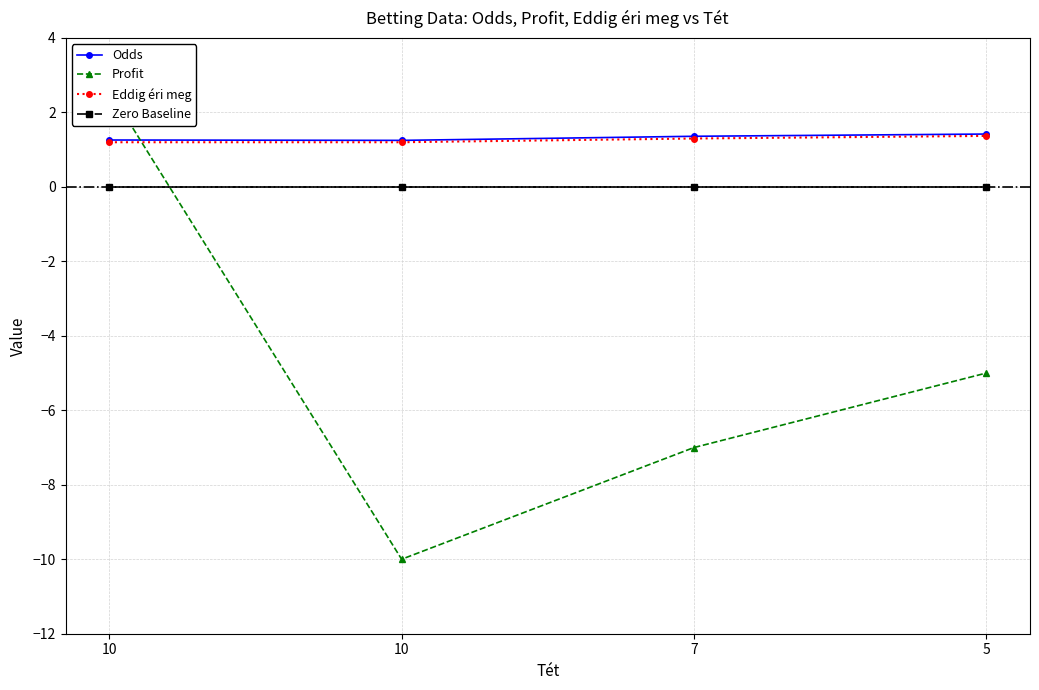

What are all the series names shown in the legend?

Odds, Profit, Eddig éri meg, Zero Baseline